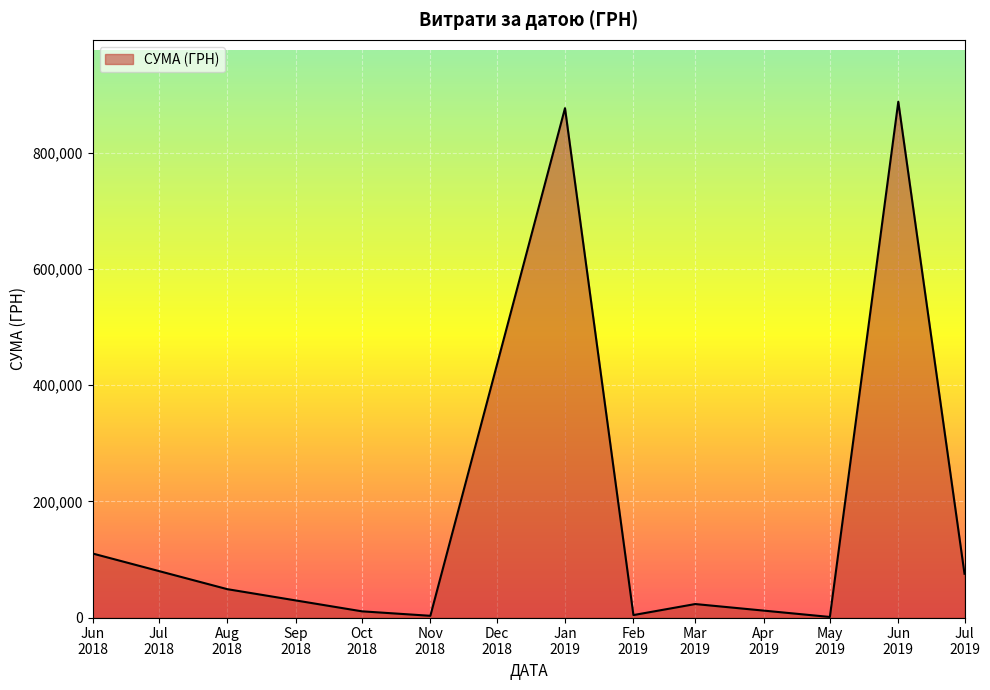

What is the difference between the maximum and minimum values?

887341.6